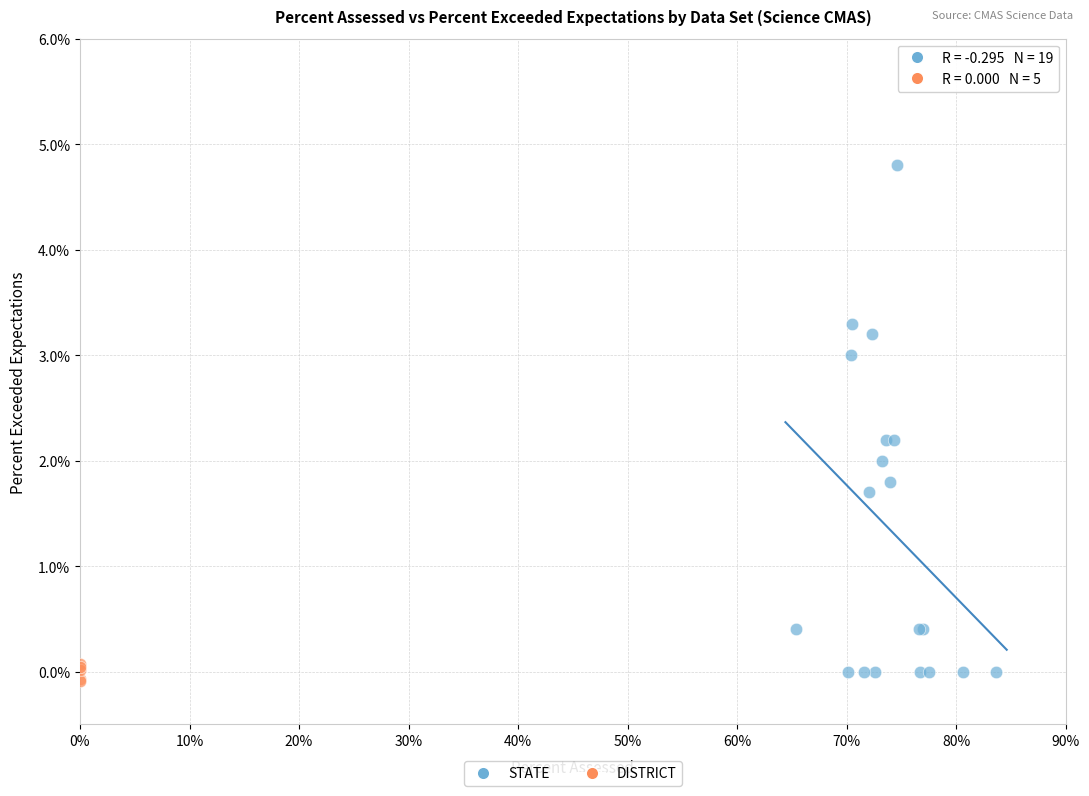

What are all the series names shown in the legend?

STATE, DISTRICT